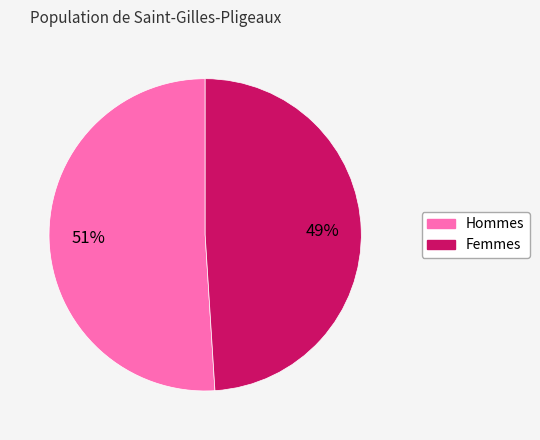

Does any single category account for the majority?

Yes